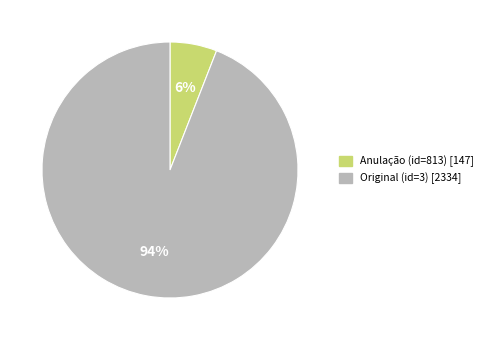

Between Original (id=3) and Anulação (id=813), which is larger?

Original (id=3)